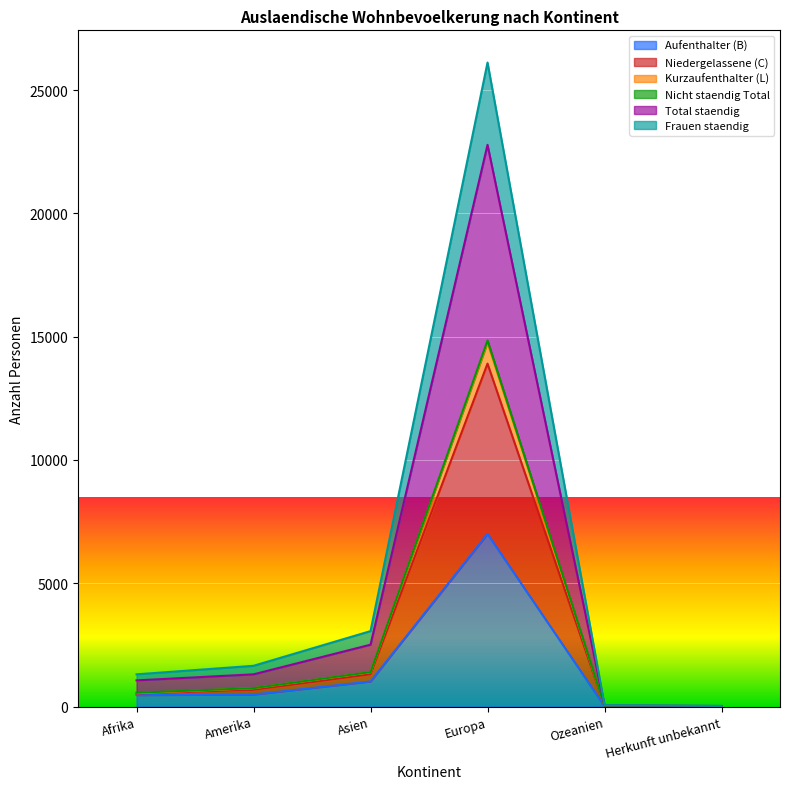

Does the chart display data point markers on the line(s)?

No